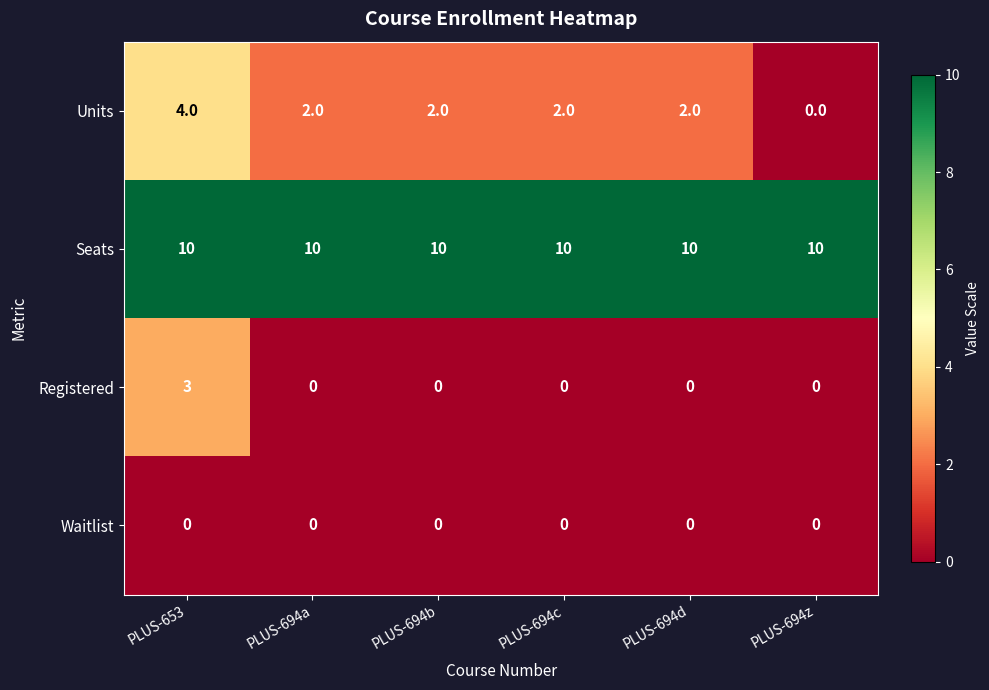

What is the maximum value shown in the chart?

10